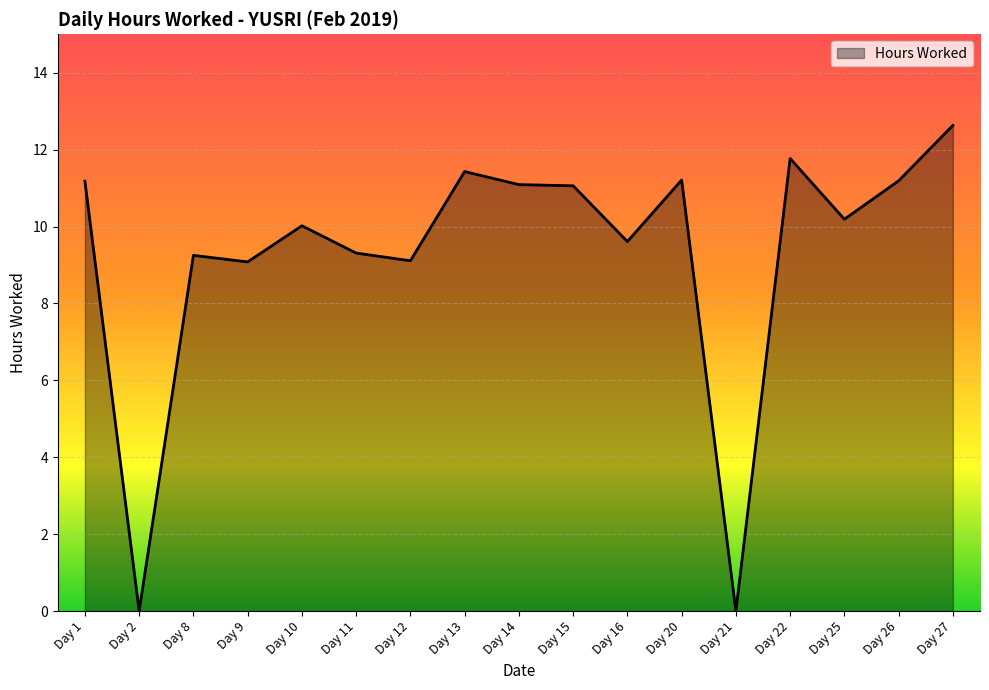

What is the change in value from Day 22 to Day 26?

-0.6